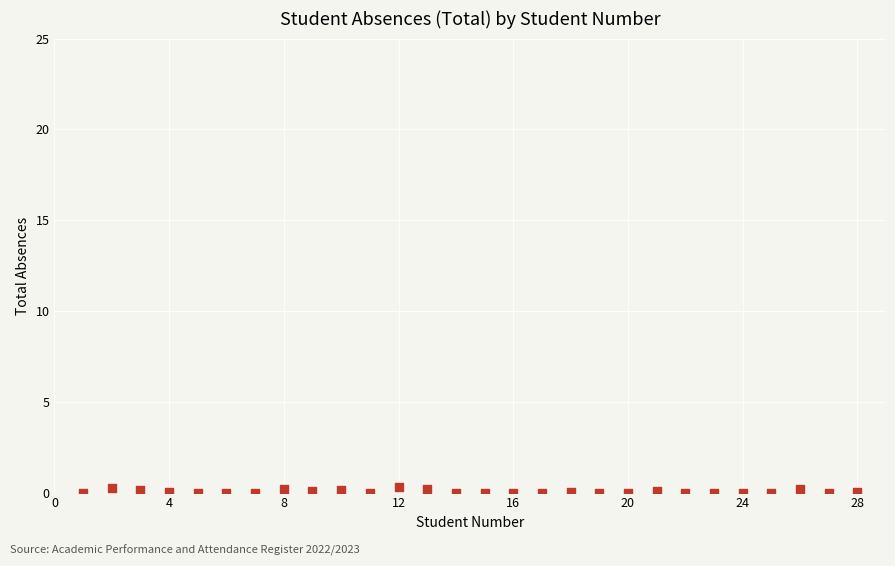

What is the range of X values (max minus min)?

27.0